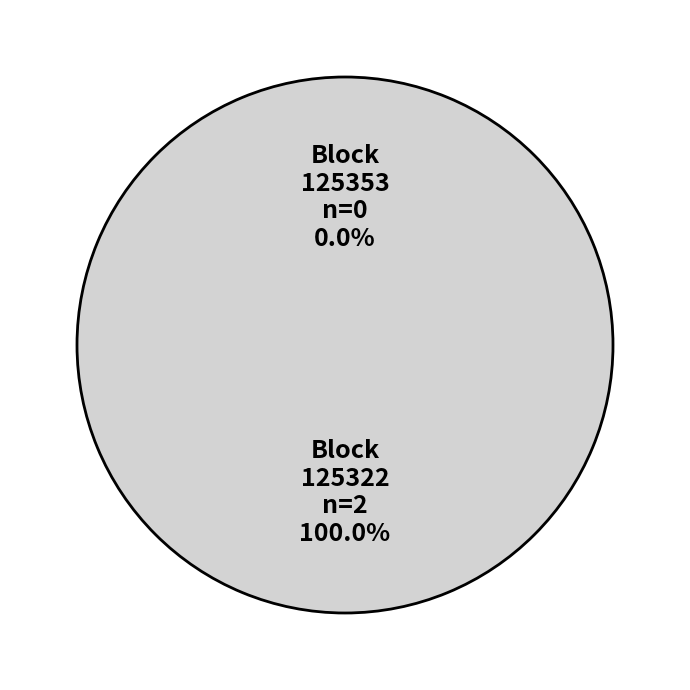

Is 125353 the majority of the pie?

No